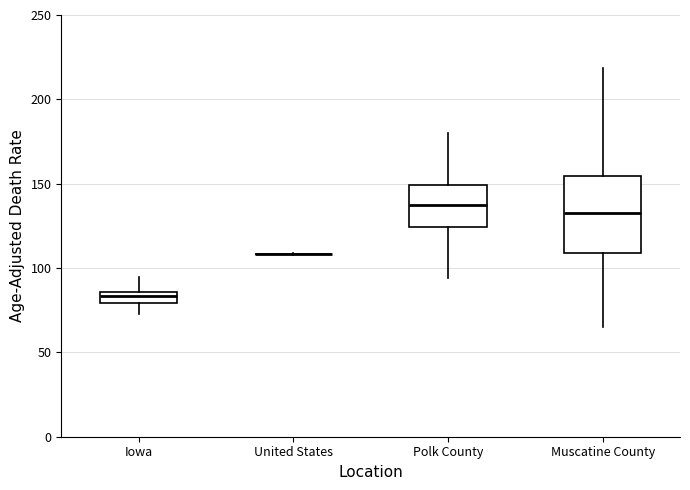

Where is the lower edge of the box for Iowa on the y-axis? The values are not printed on the chart, so give them approximately, as read against the axis.

80